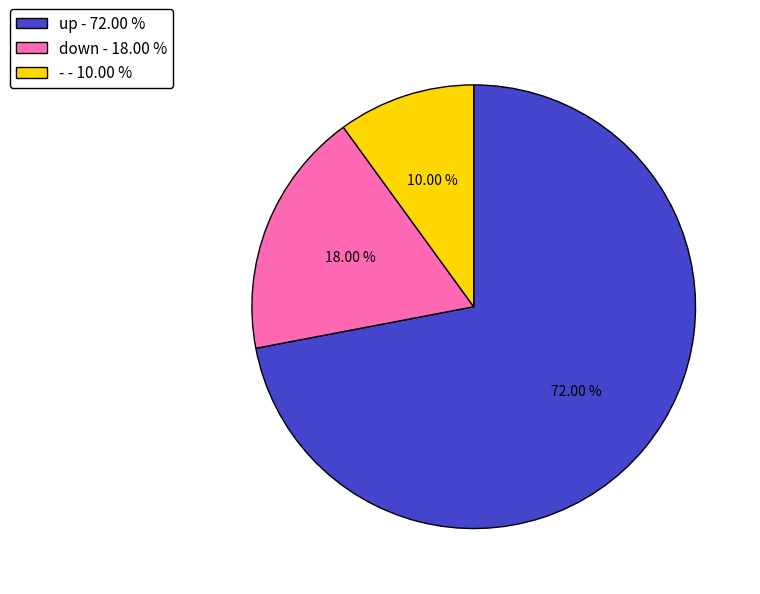

To the nearest percent, what is the average slice percentage?

33%